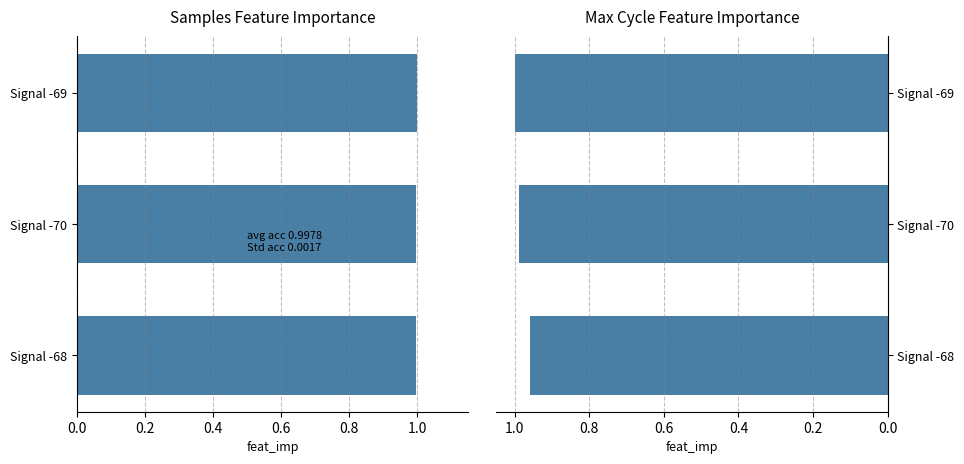

How many categories are shown in the chart?

3